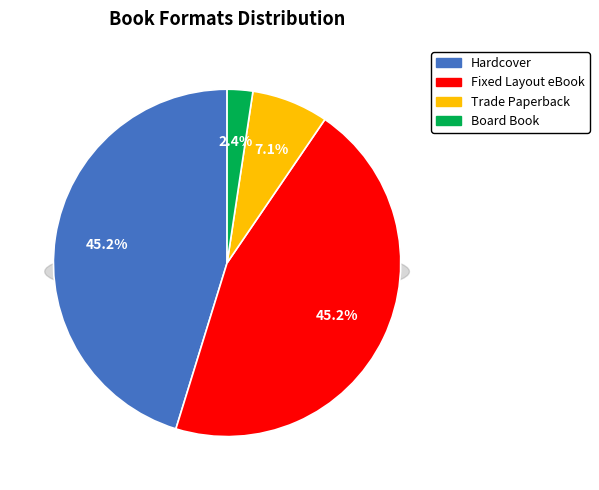

What is the total percentage of Board Book and Trade Paperback?

9.5%